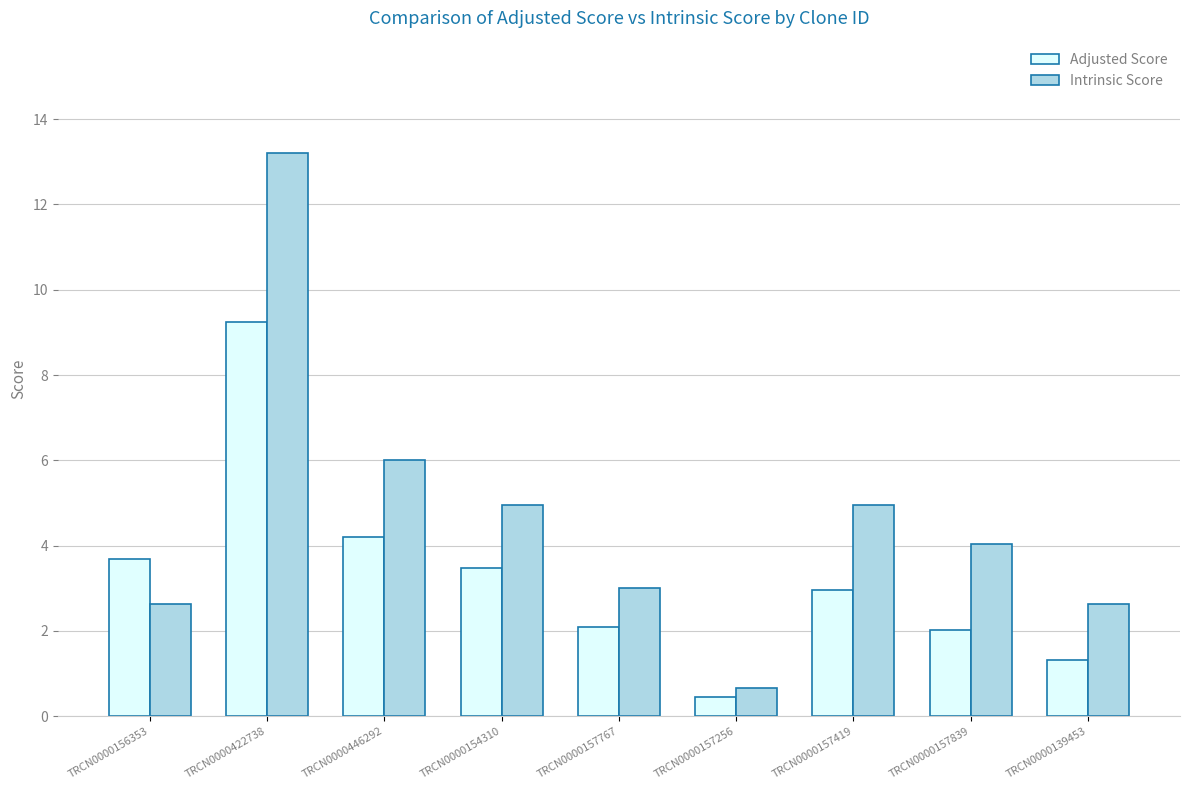

Where does the Intrinsic Score series first go above 4?

TRCN0000422738